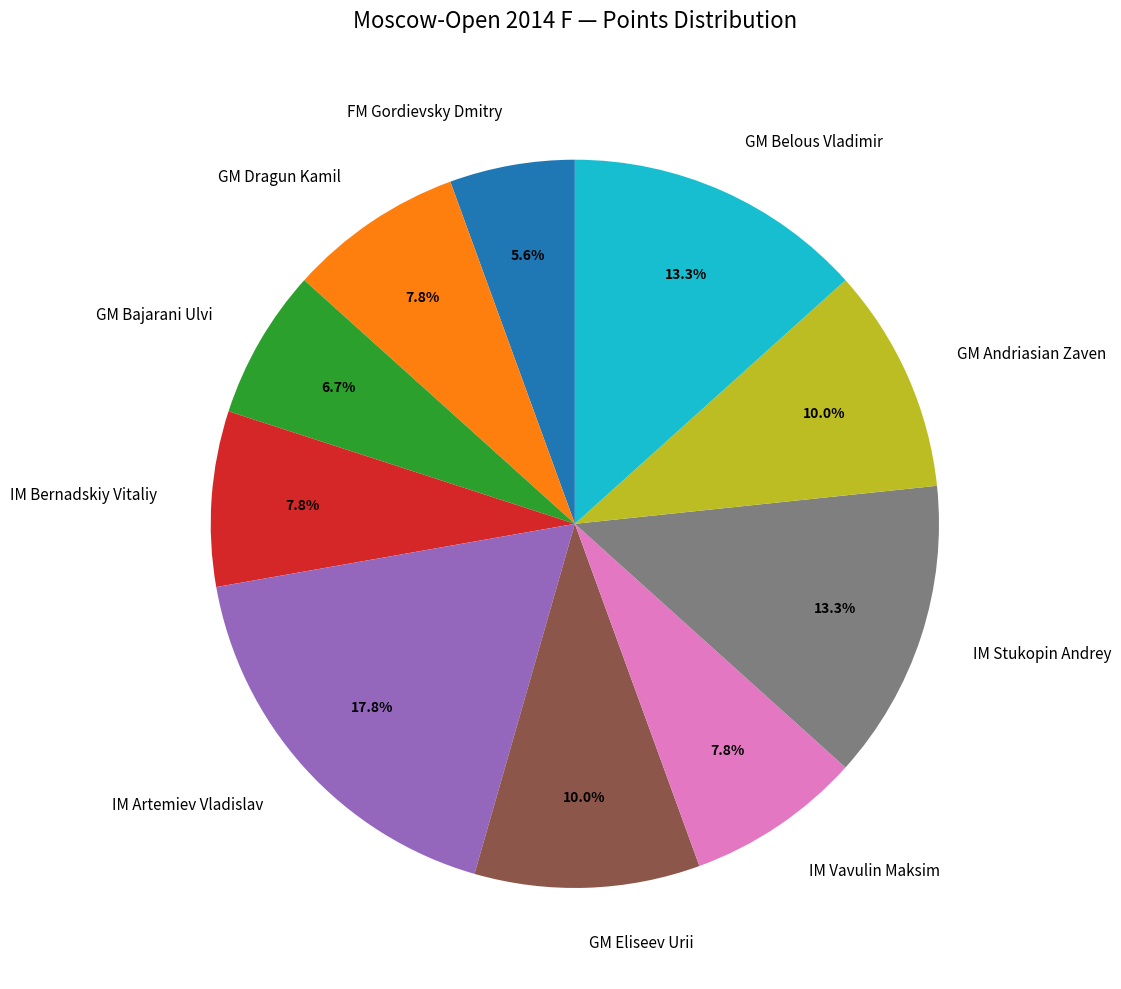

To the nearest percent, what is the difference between the largest and smallest slice percentages?

12%